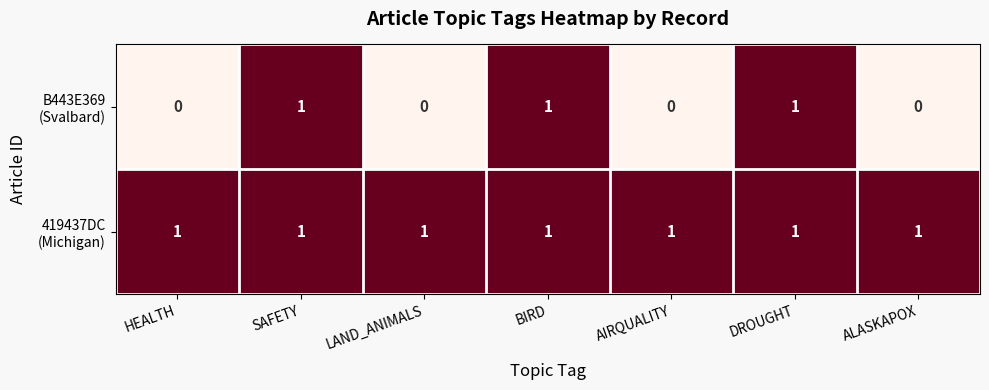

At how many categories does at least one series exceed 0?

7